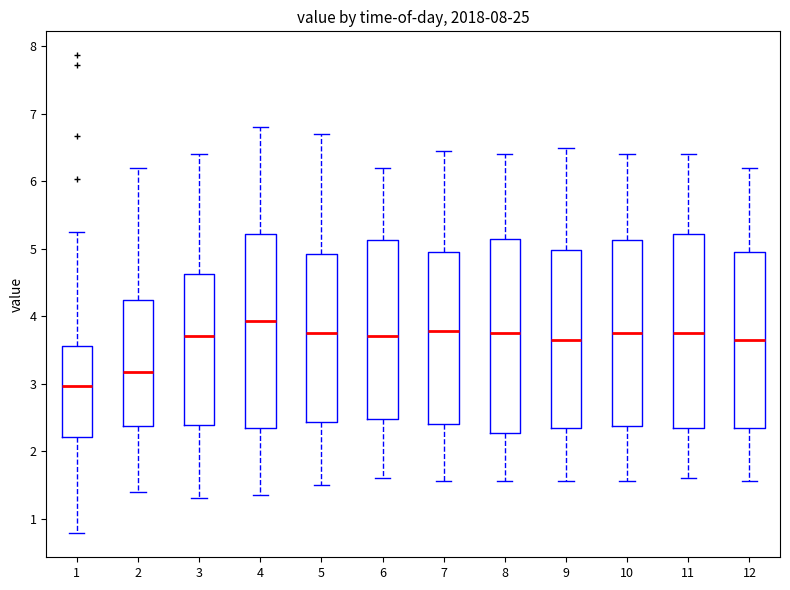

Which box has the highest median line?

4